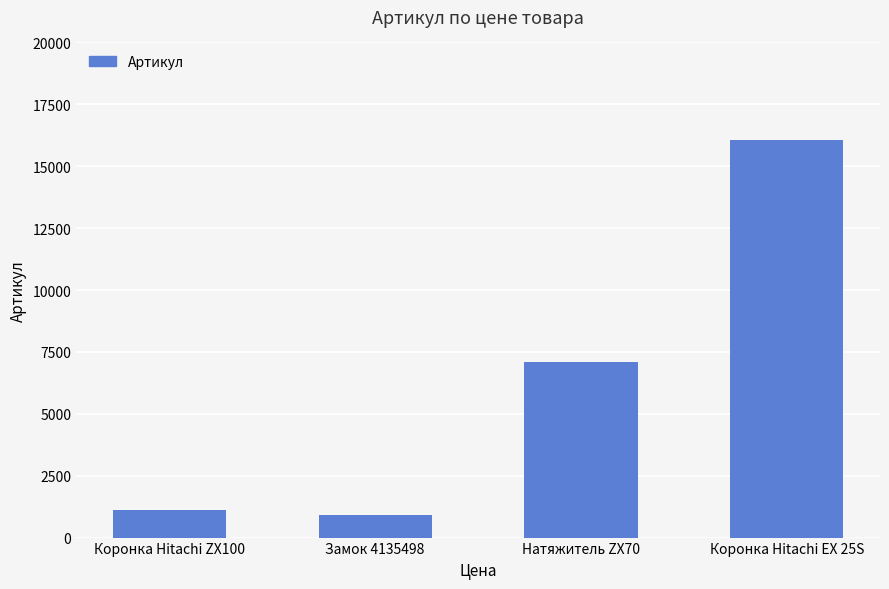

Is it true that the value at Натяжитель ZX70 is 7111?

True